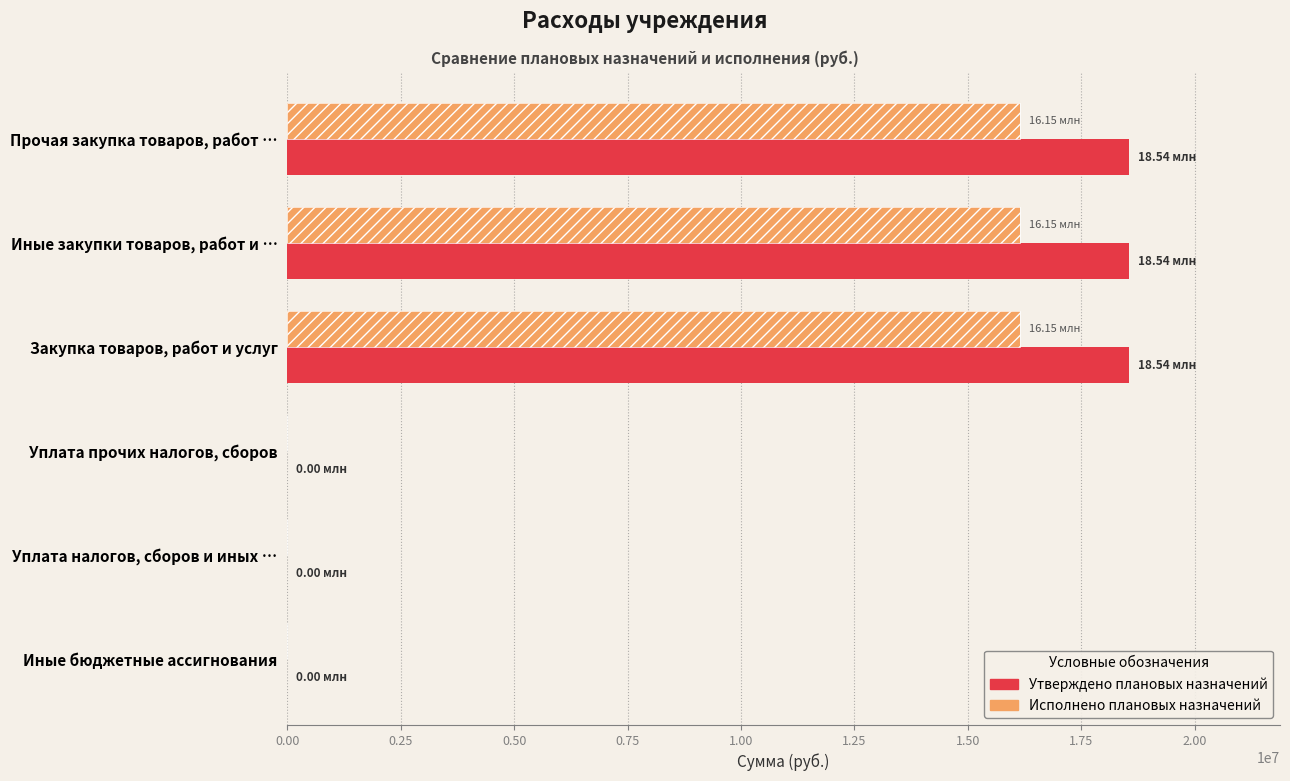

Reading left to right, transcribe all the data shown in this chart.

Утверждено плановых назначений: 18541337.5	18541337.5	18541337.5	1000.0	1000.0	1000.0
Исполнено плановых назначений: 16148612.3	16148612.3	16148612.3	0.0	0.0	0.0